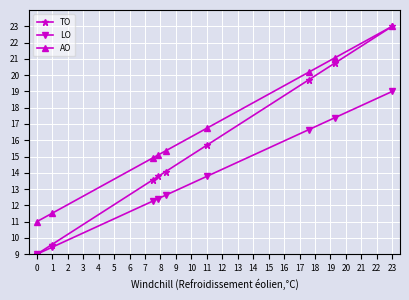

What is the maximum value shown in the chart?

23.0